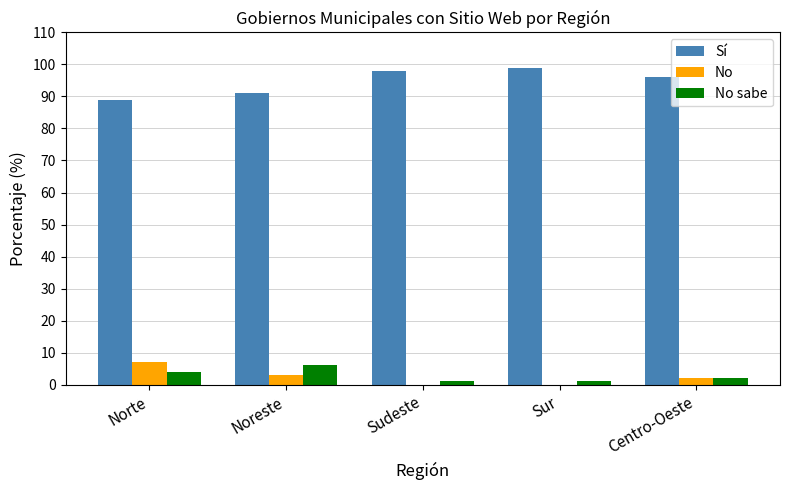

What is the total value across all series at Sur?

100